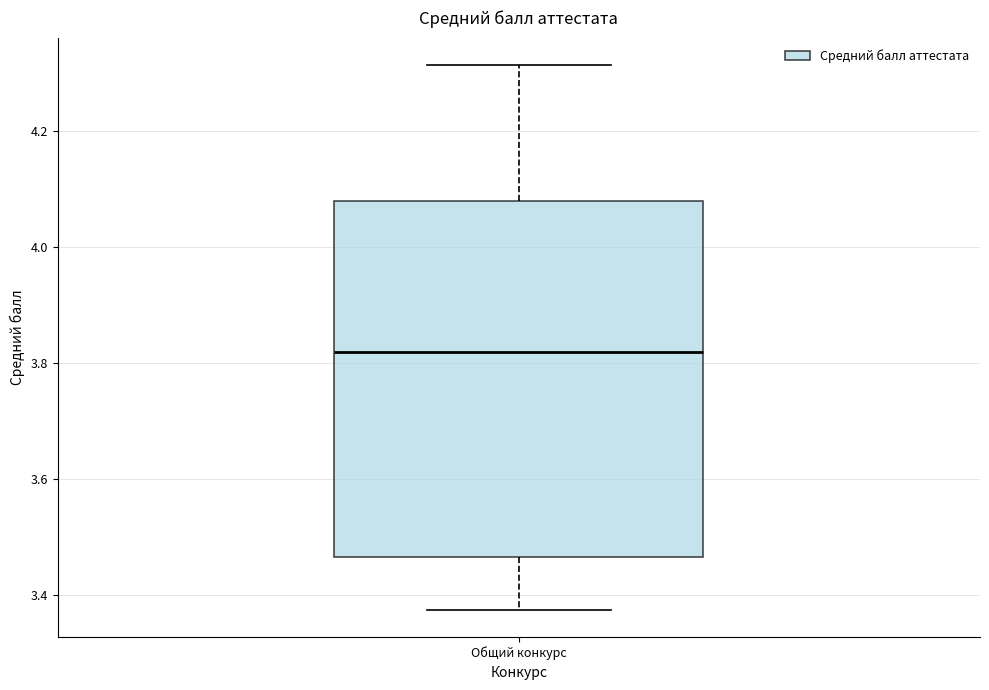

Where does the lower whisker of the box for Общий конкурс end on the y-axis? The values are not printed on the chart, so give them approximately, as read against the axis.

3.38